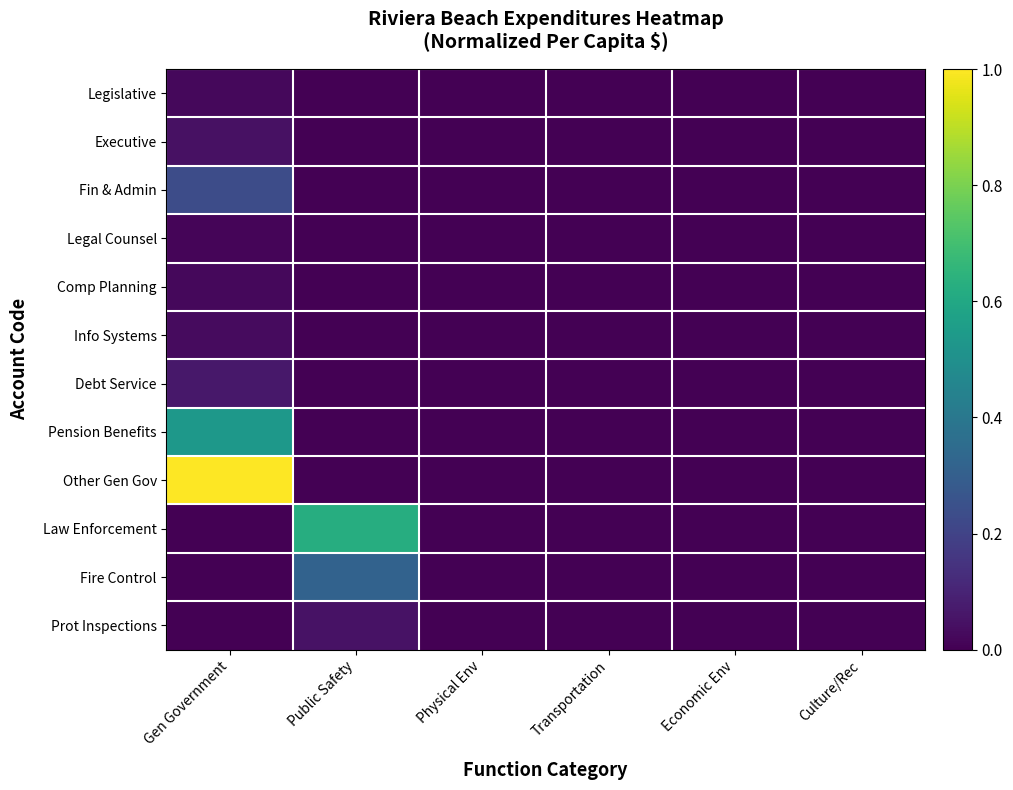

At which category does the chart reach its minimum across all series?

Public Safety